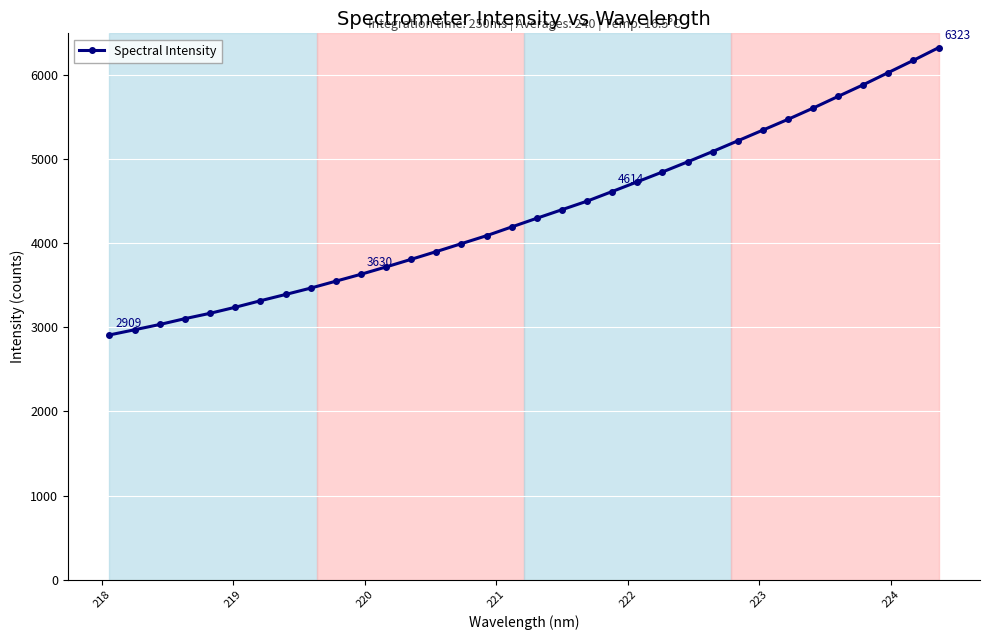

What is the sum of all values?

148695.7